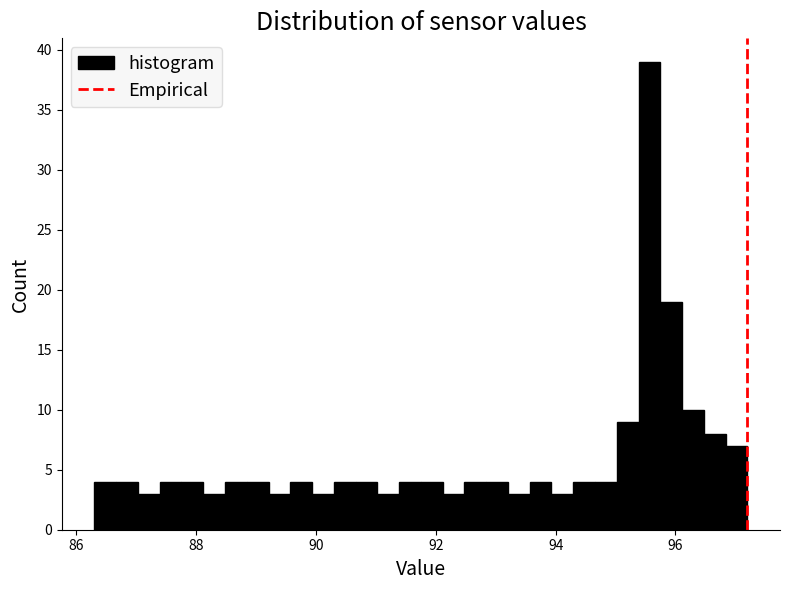

Around what value on the x-axis is the tallest bar? Give the approximate position of its centre, as read against the axis.

95.6